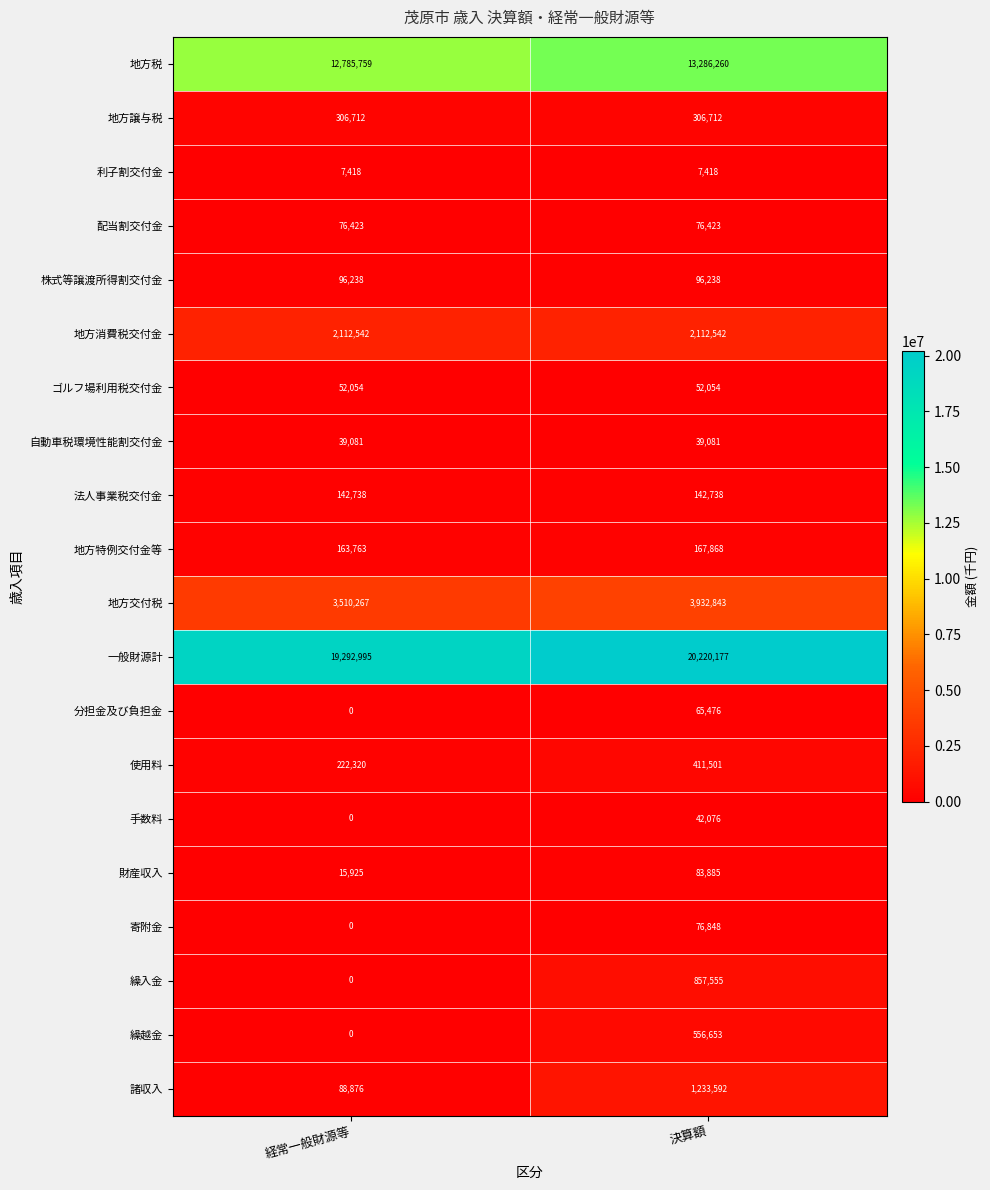

What value does the ゴルフ場利用税交付金 series have at 決算額?

52054